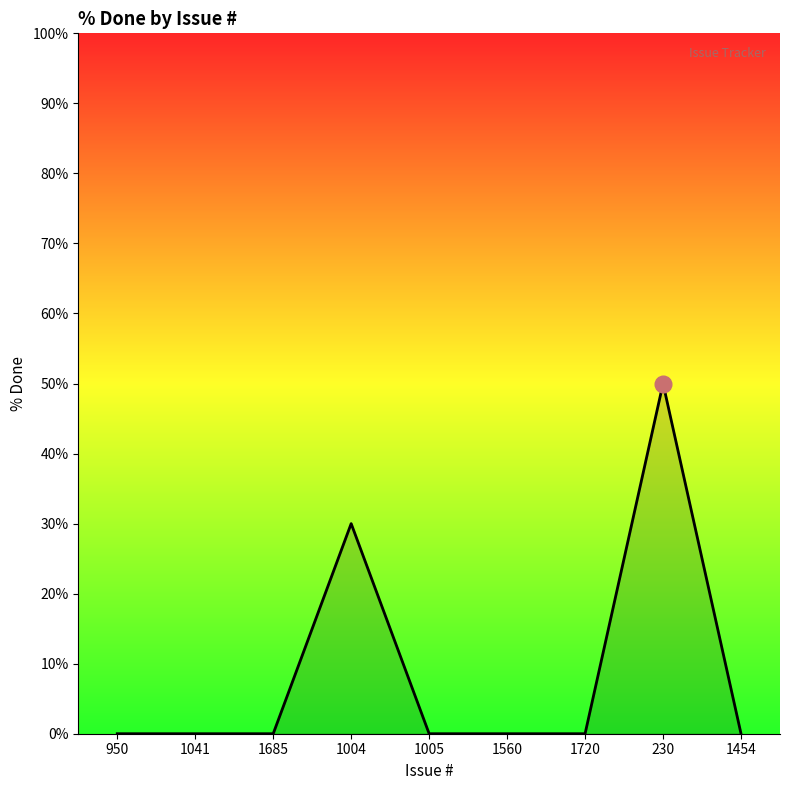

True or false: the data shows 50 at 230.

True